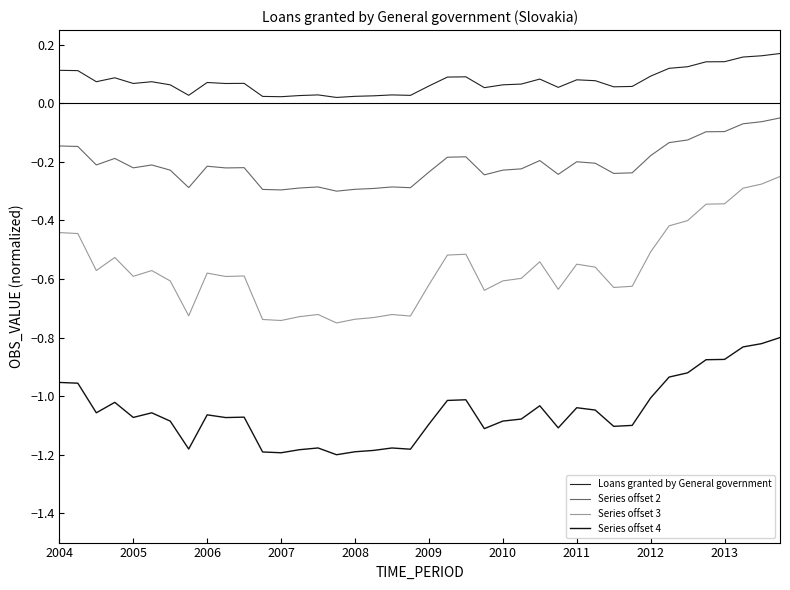

How many lines are shown in the chart?

4